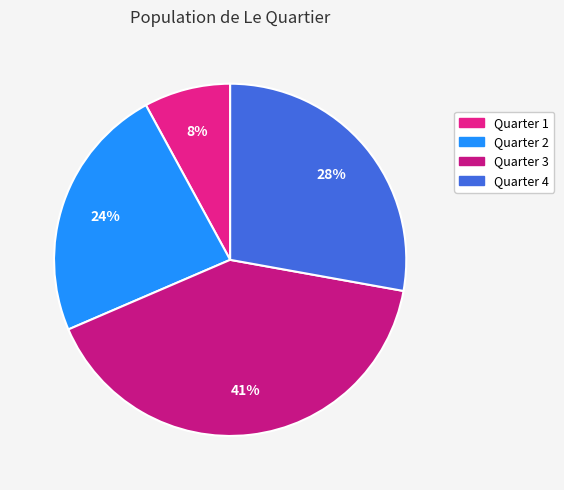

Does Quarter 2 account for over 50% of the chart?

No